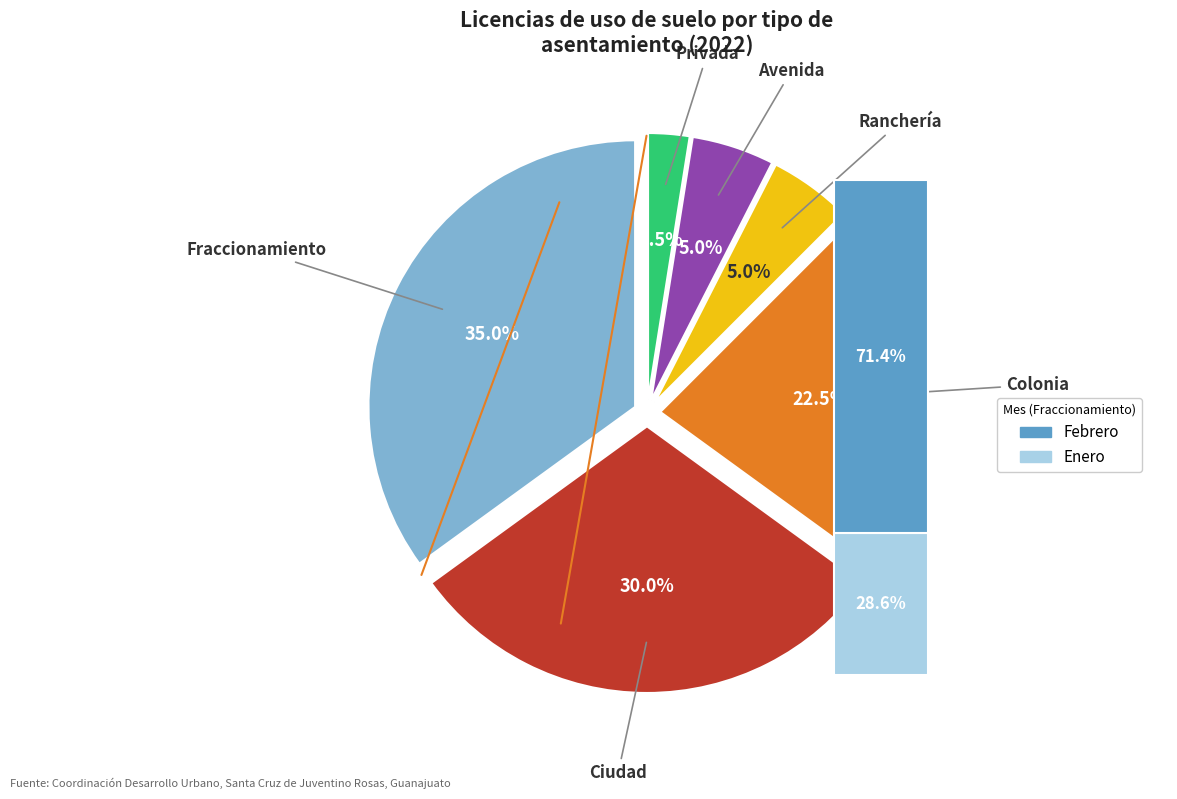

Count the number of slices in the pie.

6